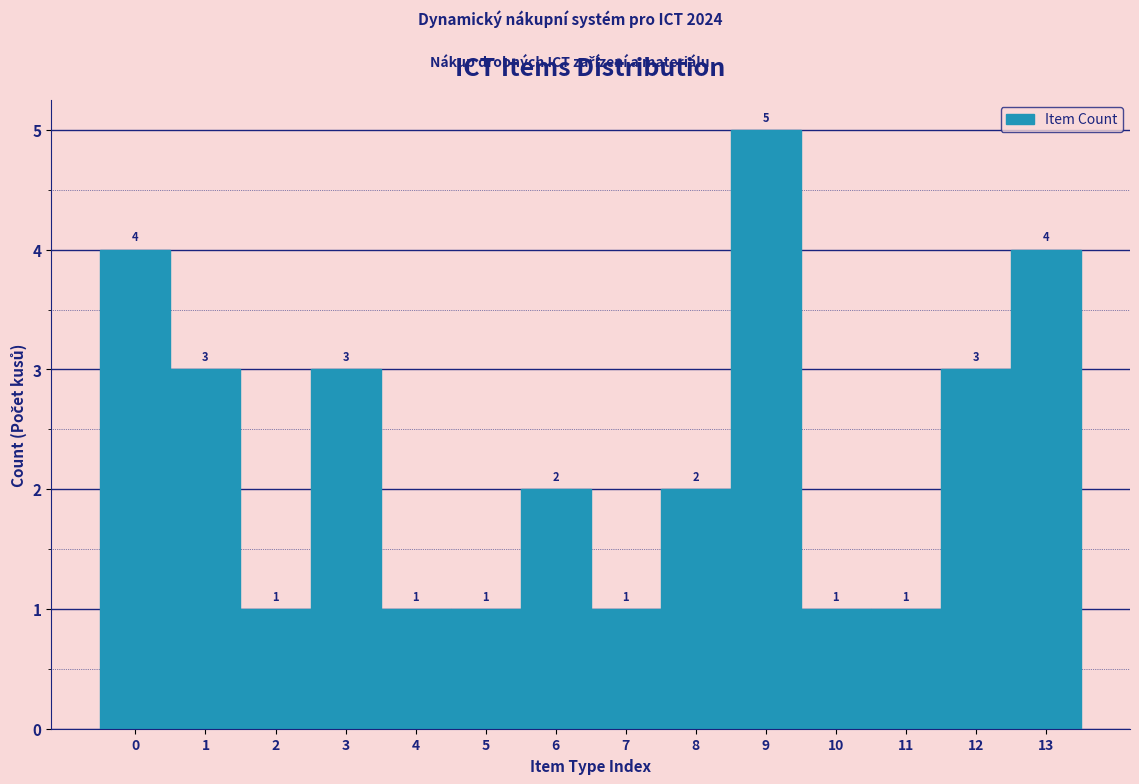

Reading left to right, transcribe this chart: for each bar, give the range it covers on the x-axis and its height.

-0.5 to 0.5: 4
0.5 to 1.5: 3
1.5 to 2.5: 1
2.5 to 3.5: 3
3.5 to 4.5: 1
4.5 to 5.5: 1
5.5 to 6.5: 2
6.5 to 7.5: 1
7.5 to 8.5: 2
8.5 to 9.5: 5
9.5 to 10.5: 1
10.5 to 11.5: 1
11.5 to 12.5: 3
12.5 to 13.5: 4